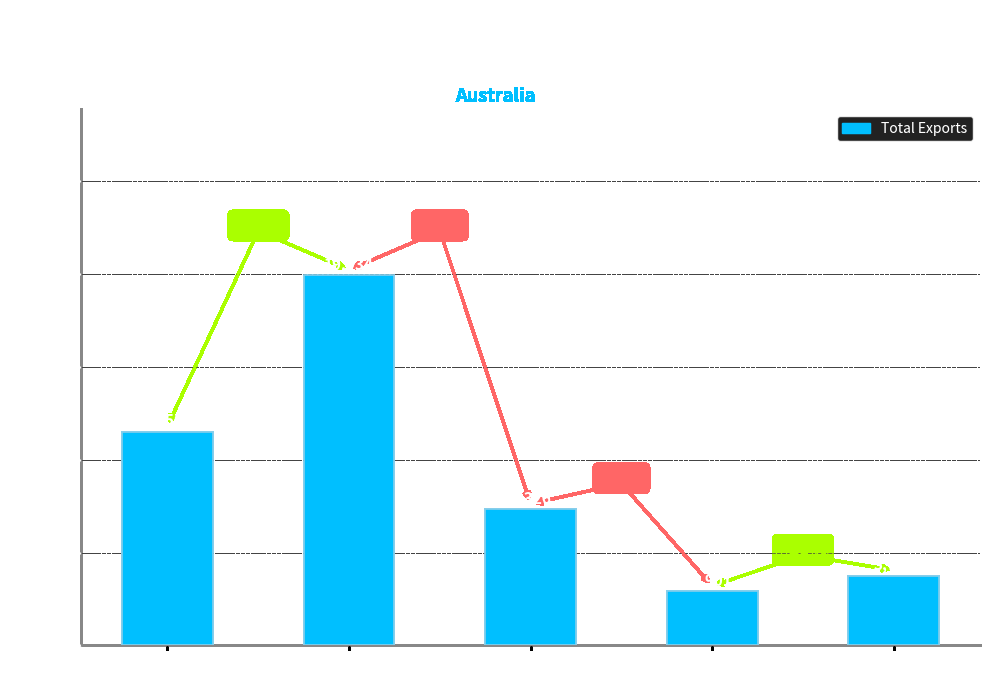

True or false: the data shows 11507.9 at NSW.

True